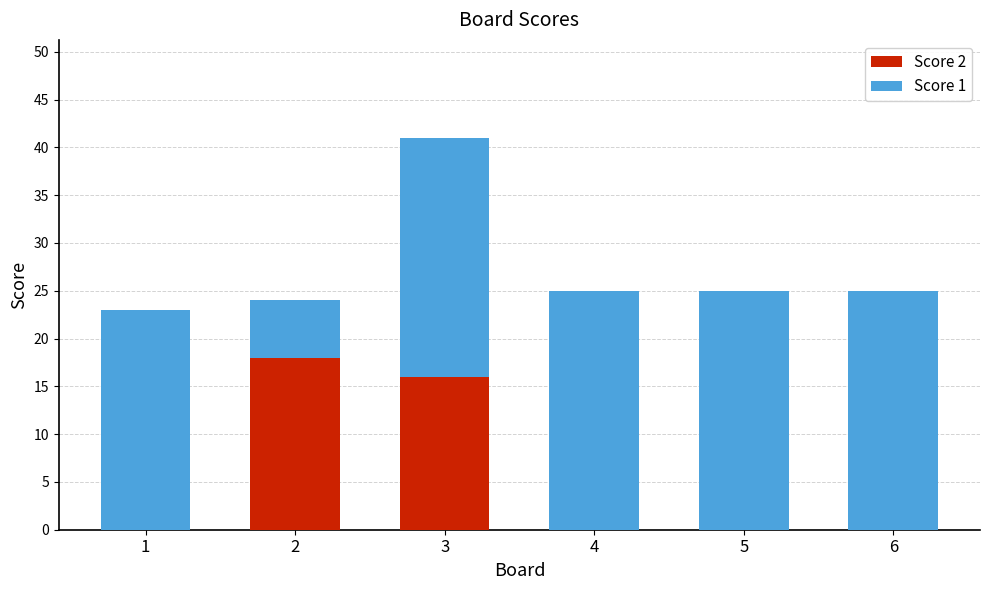

What is the highest value of the Score 2 series?

18